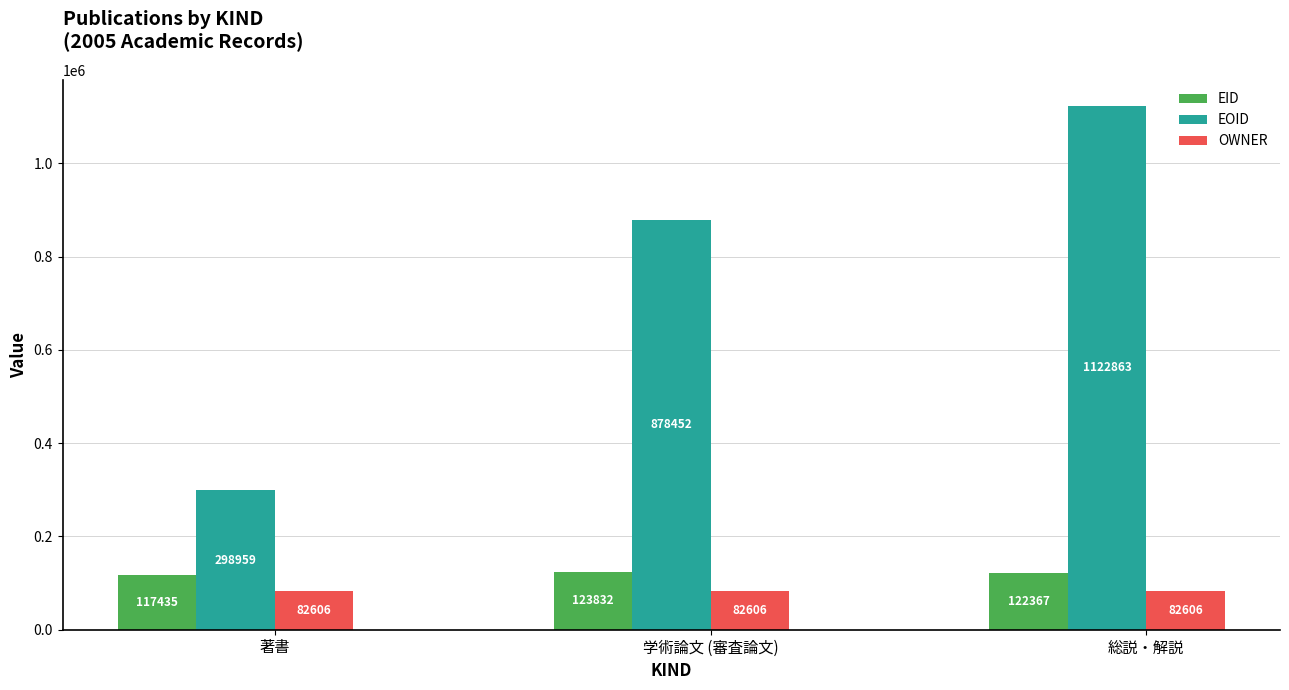

Reading left to right, transcribe all the data shown in this chart.

EID: 117435	123832	122367
EOID: 298959	878452	1122863
OWNER: 82606	82606	82606